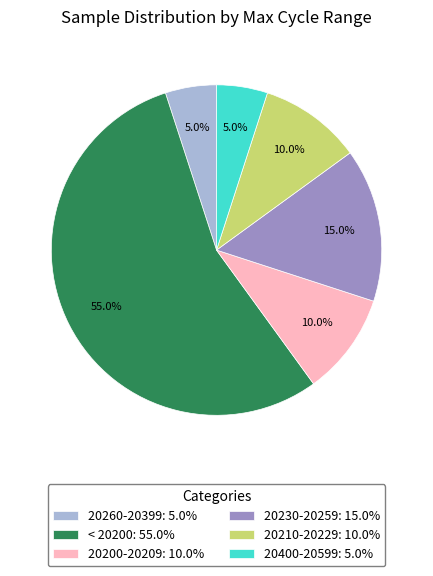

Between 20400-20599: 5.0% and 20200-20209: 10.0%, which is larger?

20200-20209: 10.0%